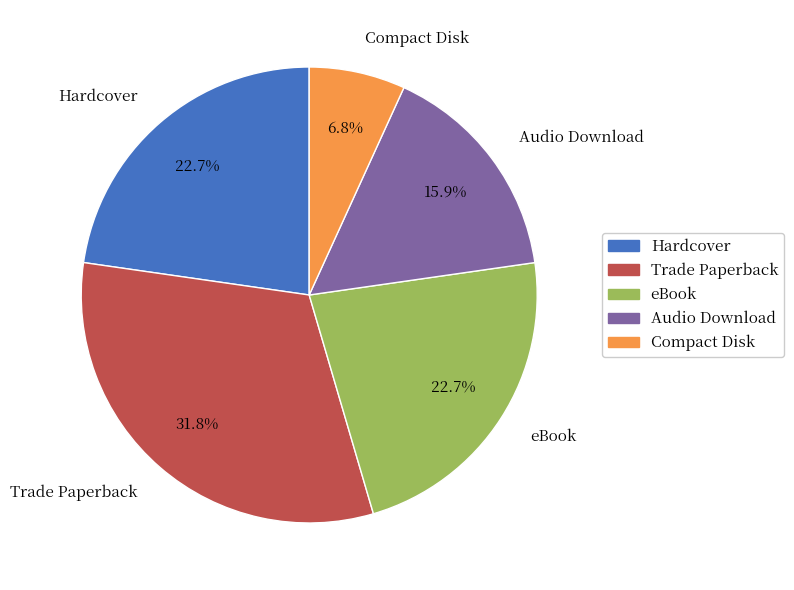

How many slices are in this pie chart?

5